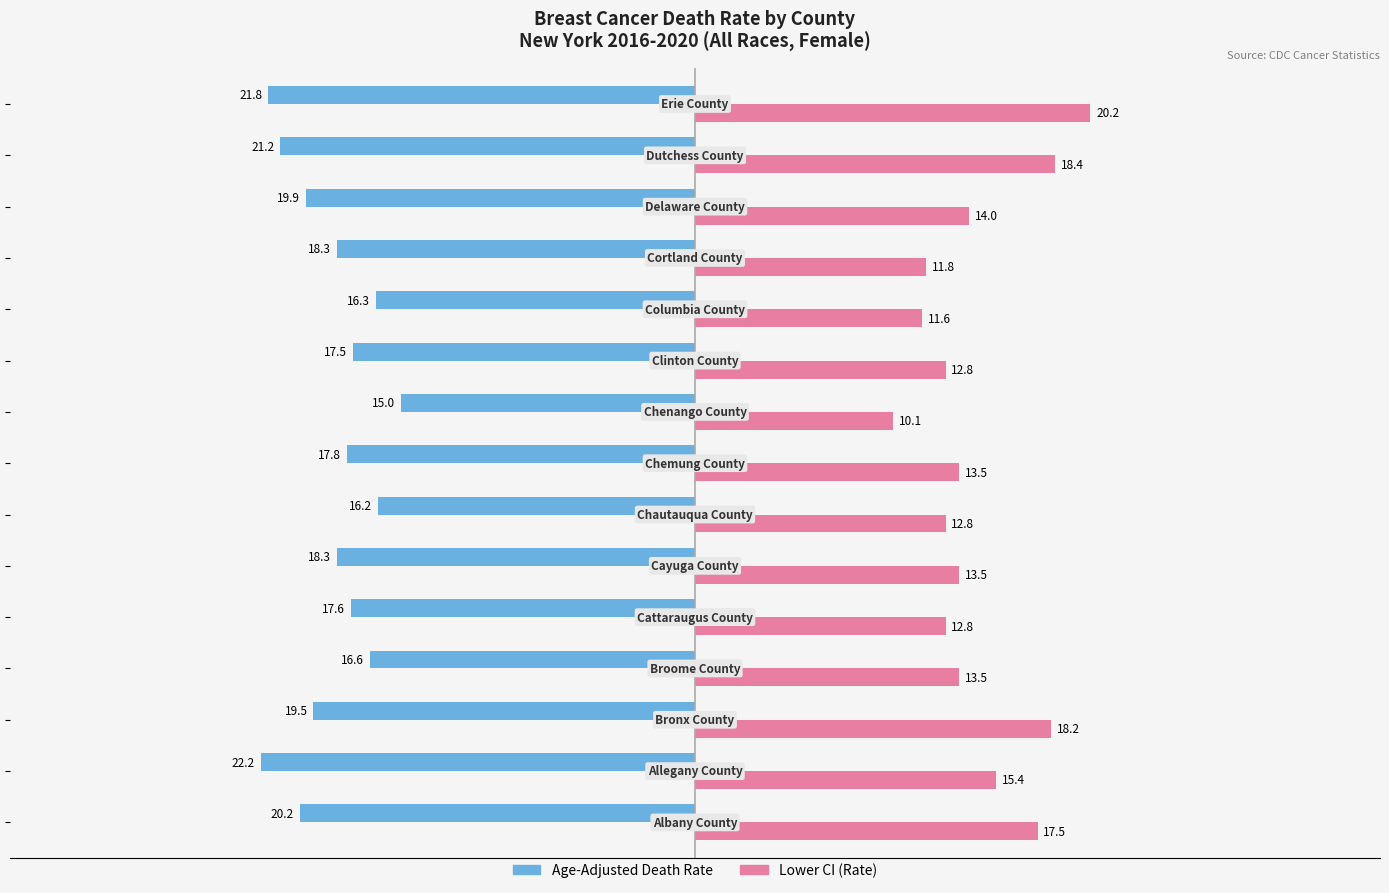

List the series in order of their peak value, lowest first.

Age-Adjusted Death Rate, Lower CI (Rate)